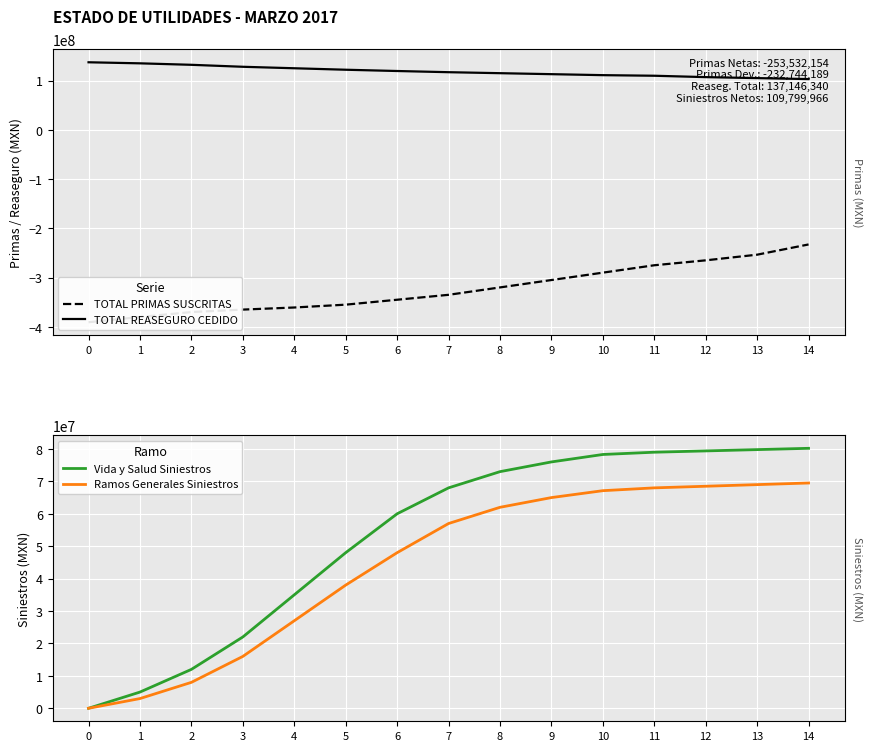

True or false: Vida y Salud Siniestros has a value of 35000000.0 at 4.

True